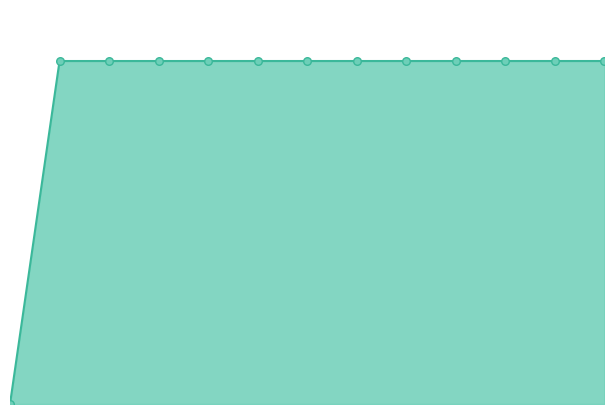

Is this an area chart (filled region under the line)?

Yes